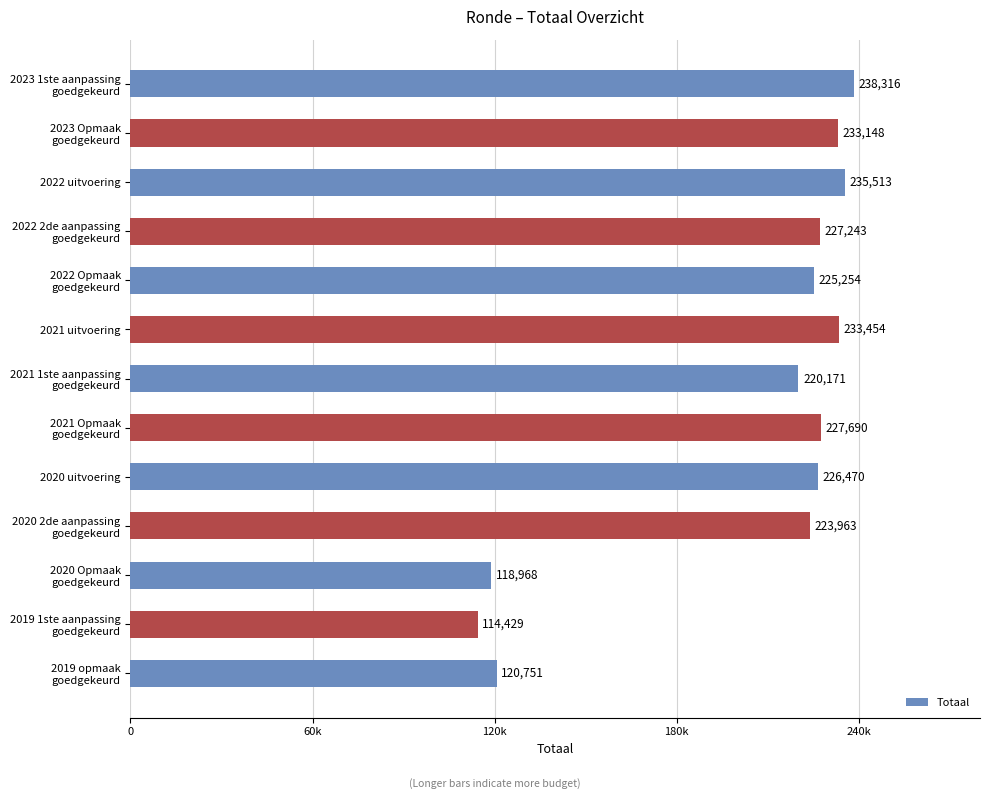

Which label corresponds to the smallest value in the chart?

2019 1ste aanpassing
goedgekeurd